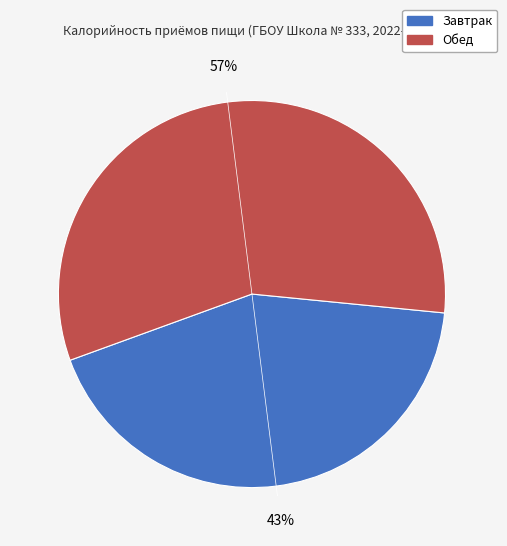

The Завтрак slice represents 37% of the pie. True or false?

False